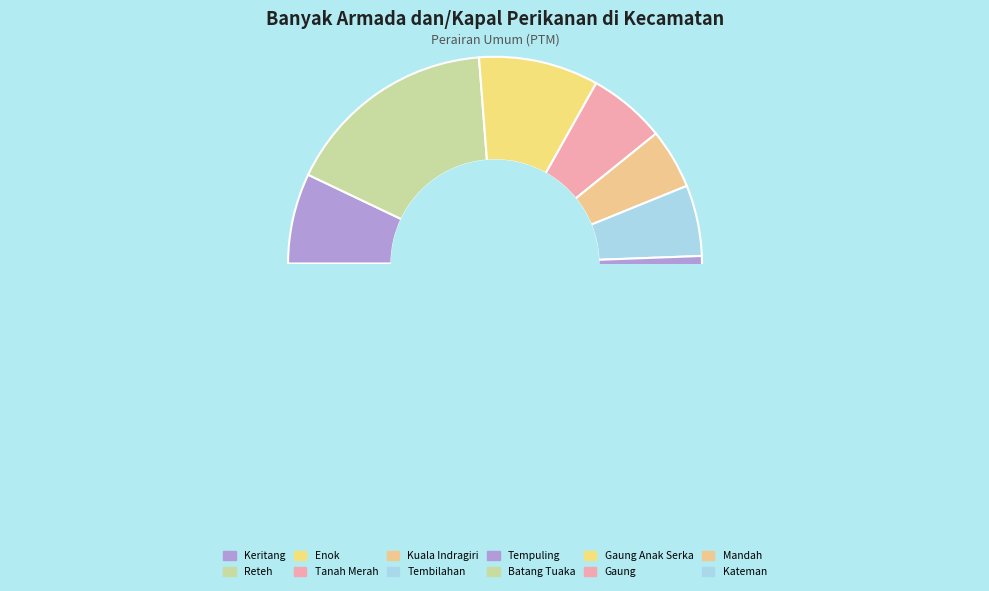

What is the largest slice in the pie chart?

Reteh